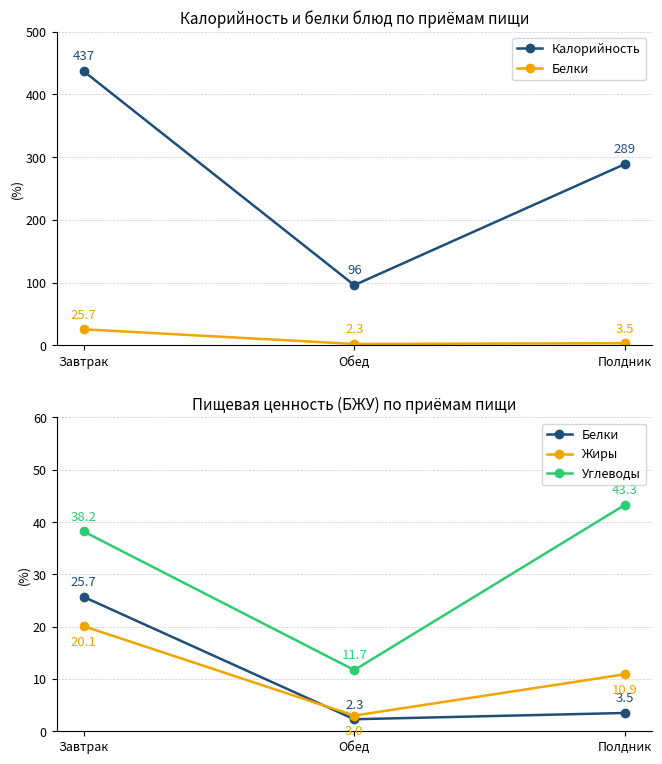

Between Завтрак and Полдник, which series saw the biggest shift?

Калорийность